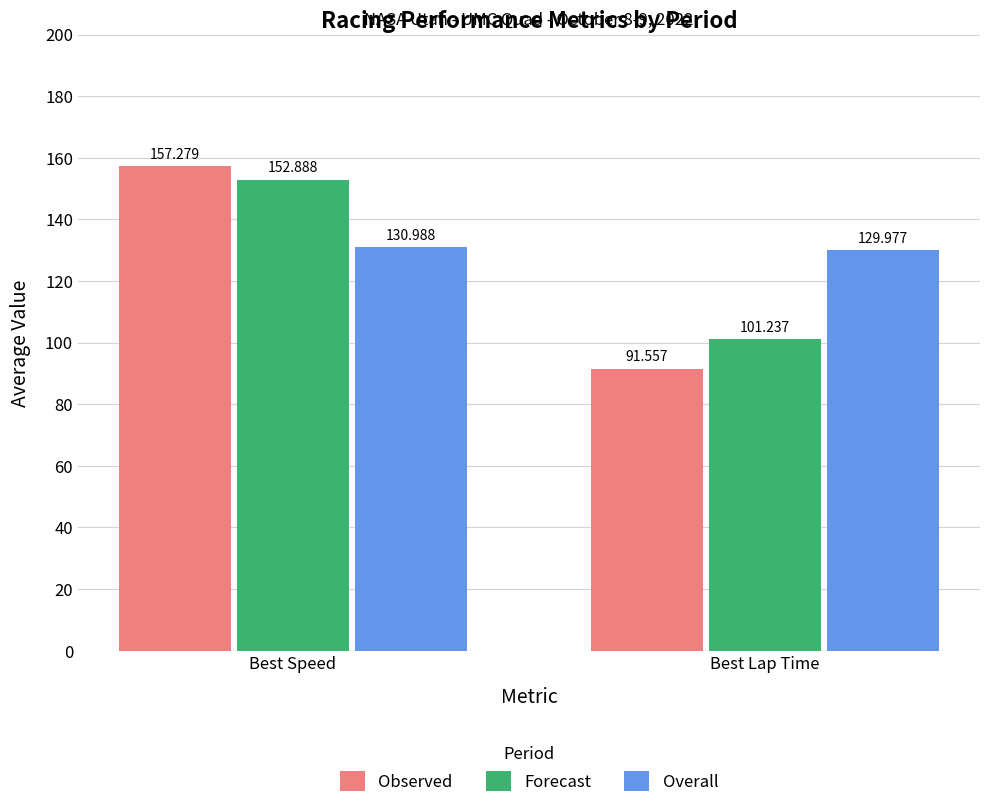

What is the difference between the maximum and minimum values in the Observed series?

65.7